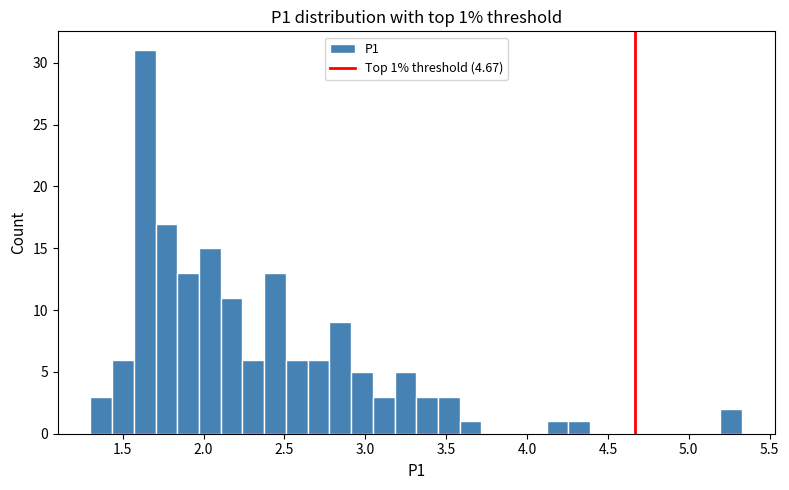

Read against the x-axis, roughly where is the centre of the tallest bar?

1.65